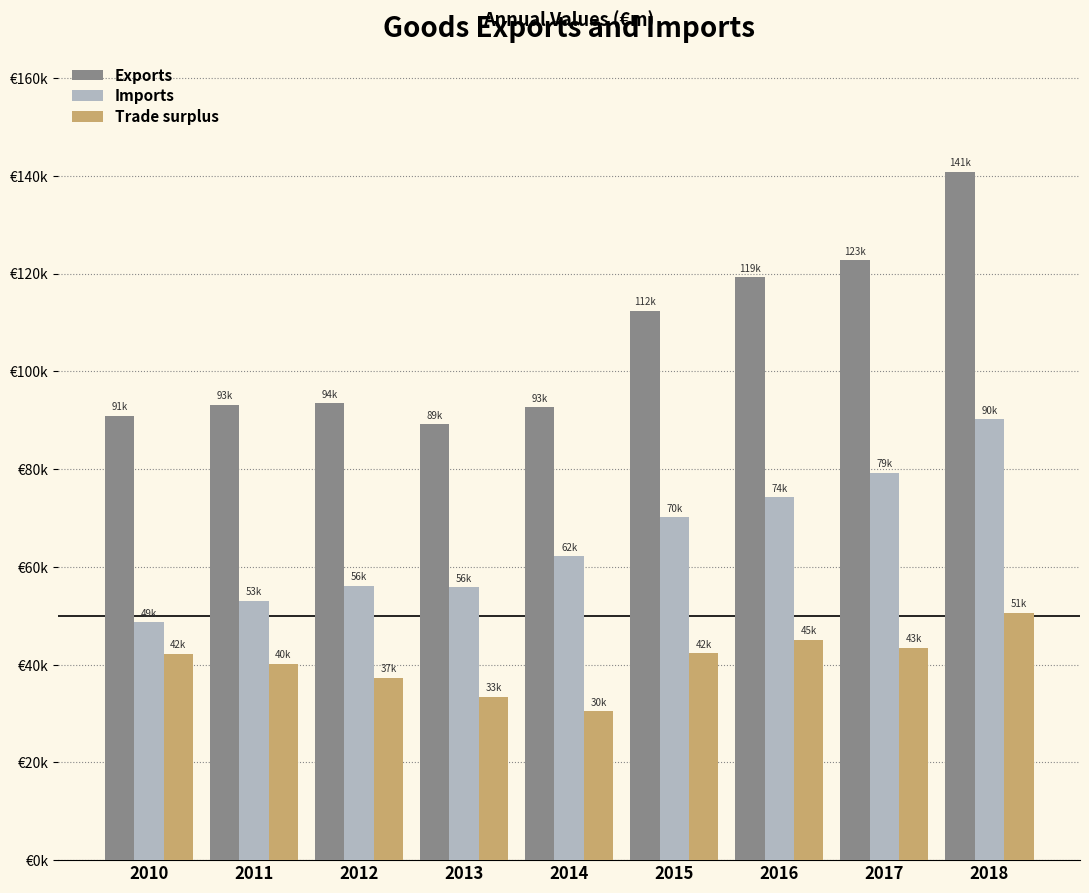

The value of Trade surplus at 2014 is 39976.3. True or false?

False